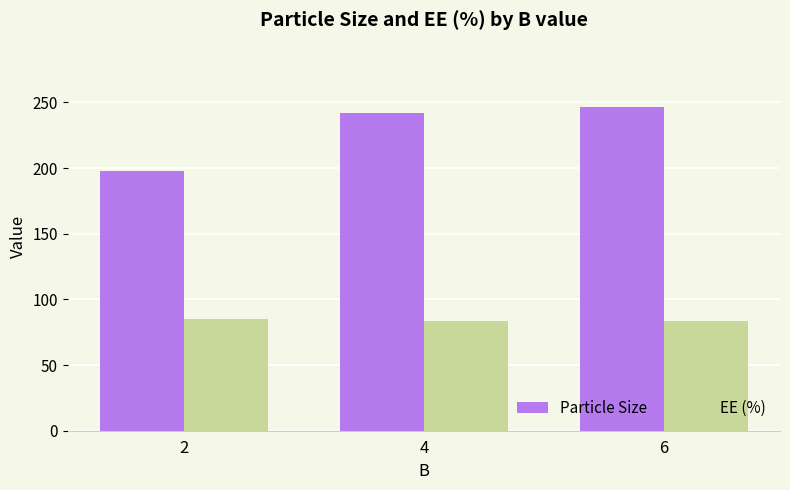

Count the number of categories in the chart.

3